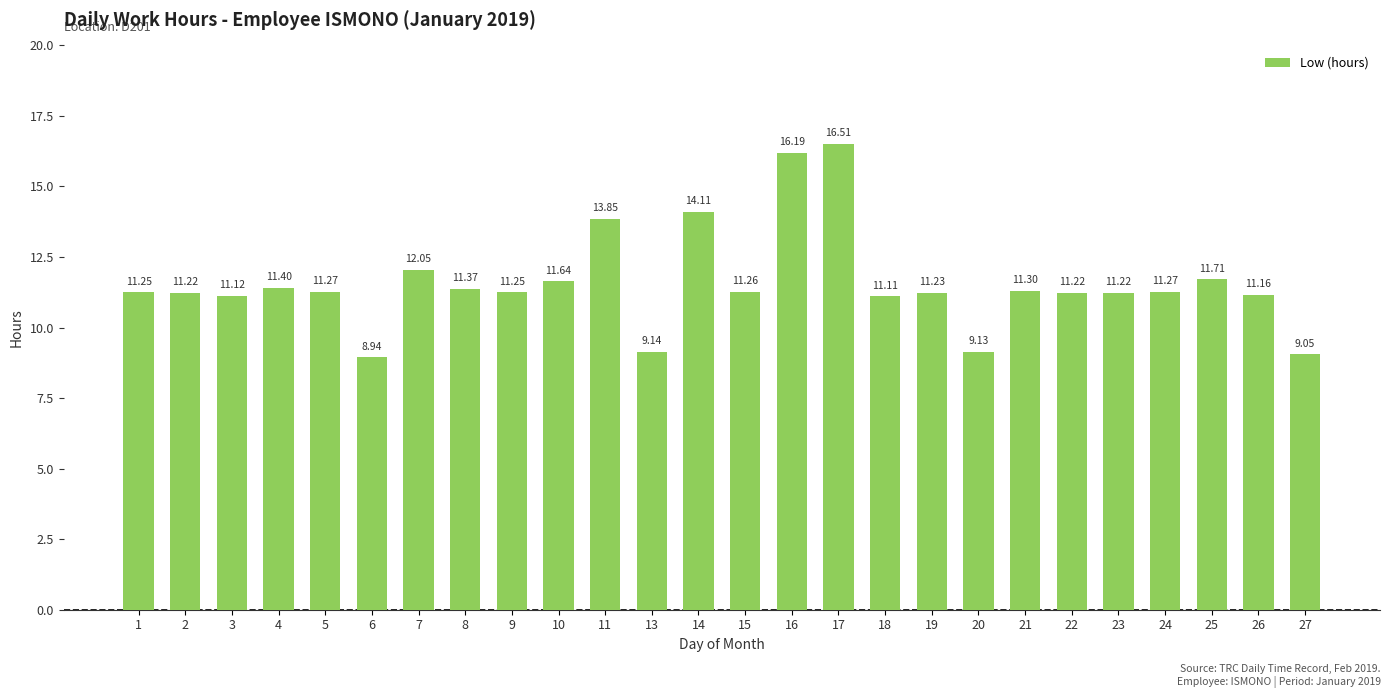

Read the value at 5.

11.3